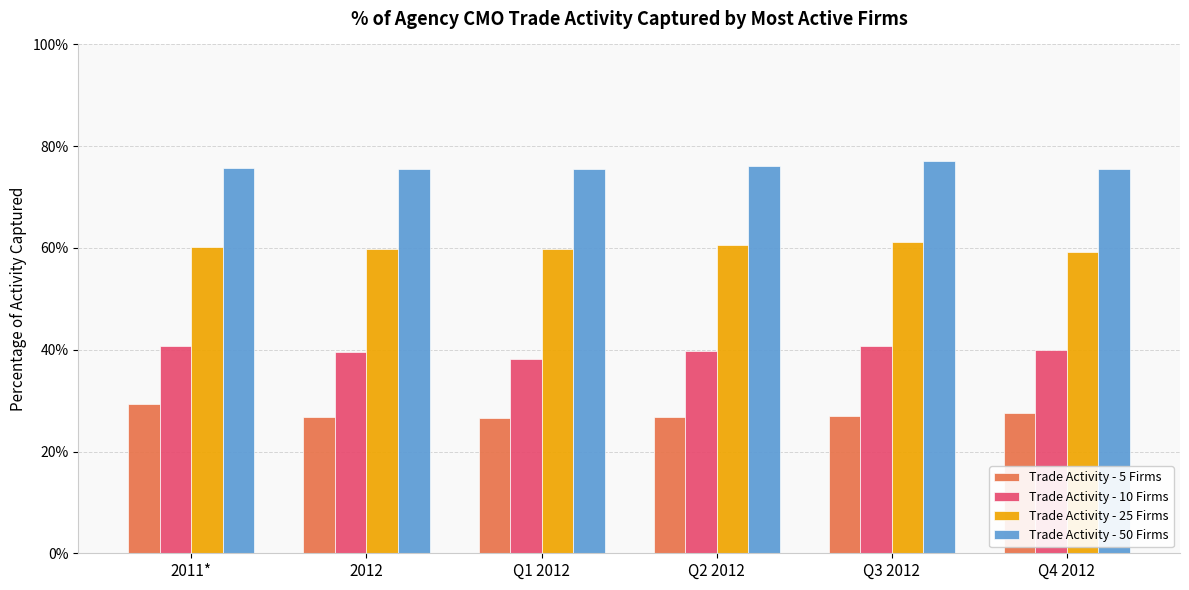

The value of Trade Activity - 5 Firms at 2011* is 0.3. True or false?

True